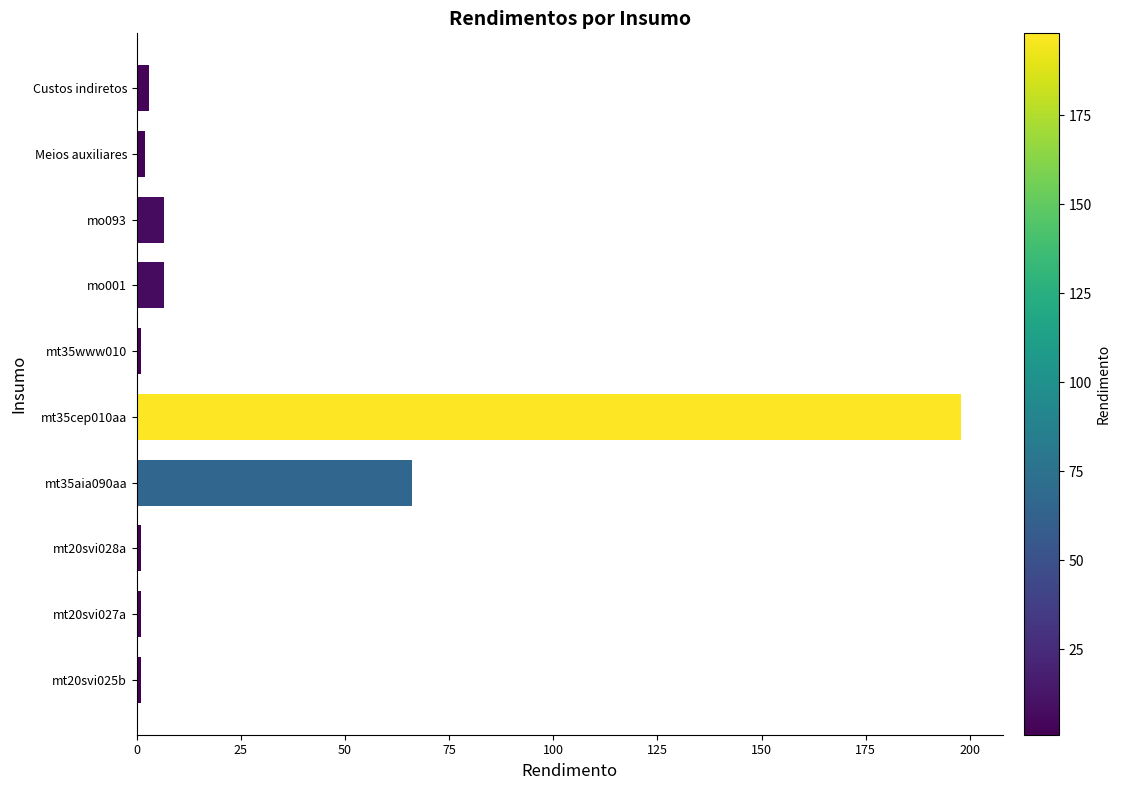

What is the maximum value shown in the chart?

198.0